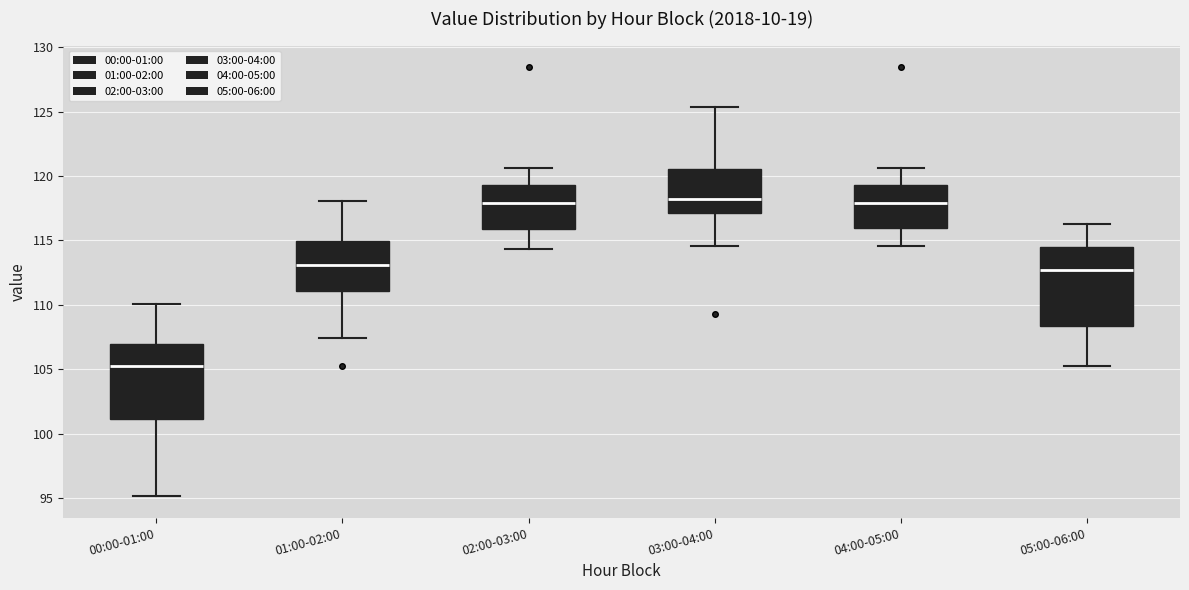

Where is the upper edge of the box for 03:00-04:00 on the y-axis? The values are not printed on the chart, so give them approximately, as read against the axis.

120.5